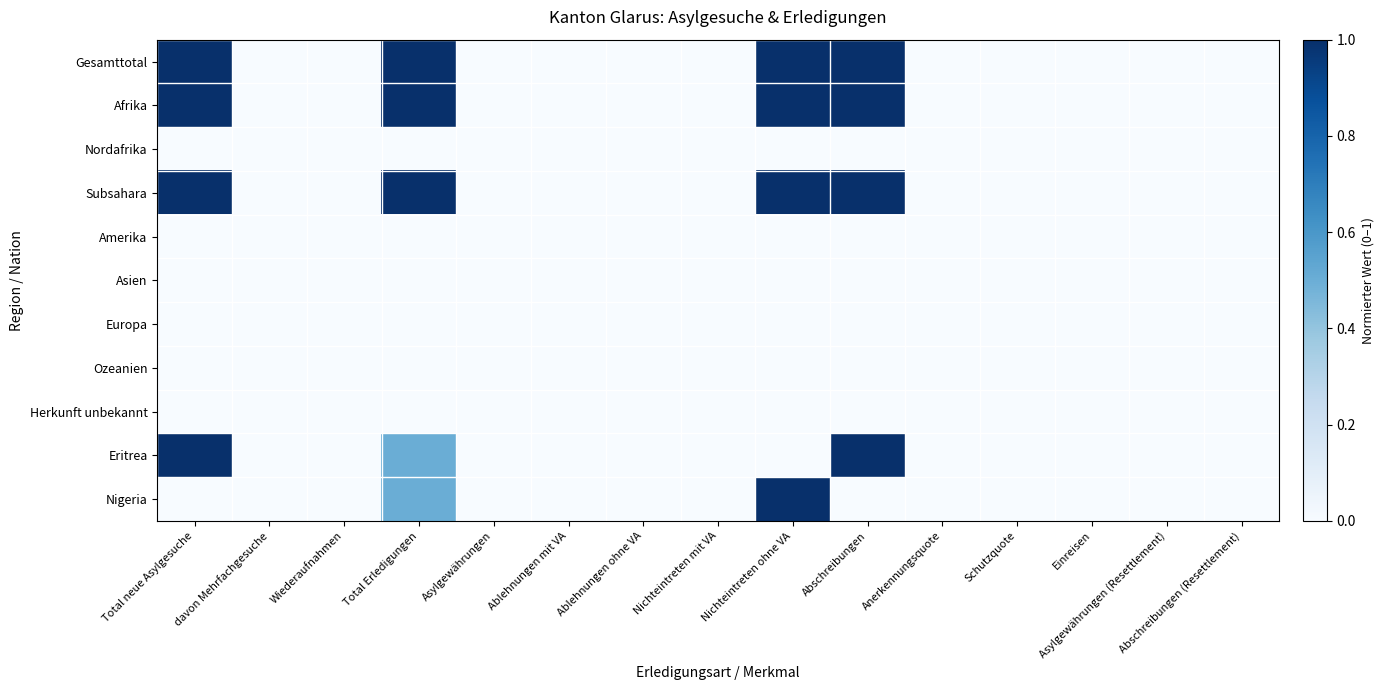

Rank the series at Nichteintreten mit VA from lowest to highest value.

Gesamttotal, Afrika, Nordafrika, Subsahara, Amerika, Asien, Europa, Ozeanien, Herkunft unbekannt, Eritrea, Nigeria